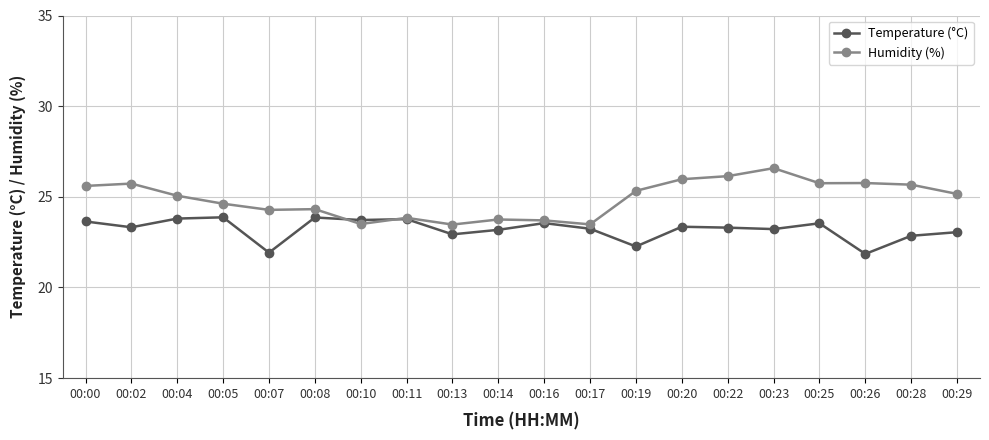

Between 00:07 and 00:19, which series saw the biggest shift?

Humidity (%)